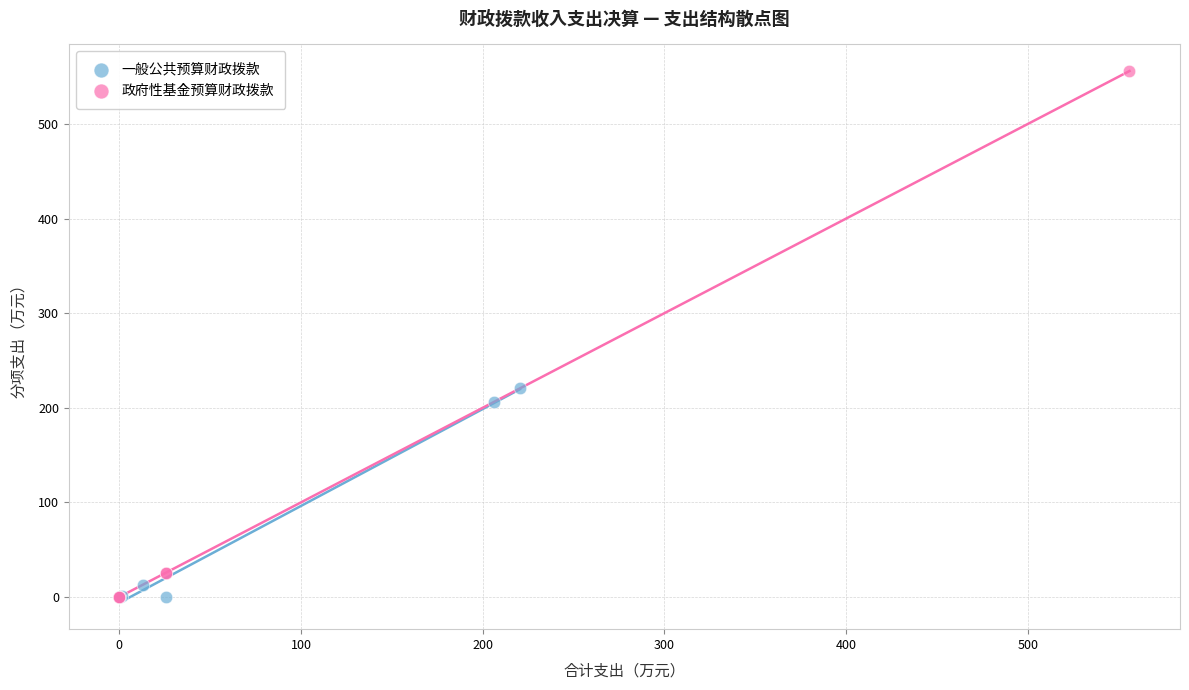

Which series contains the highest Y value?

政府性基金预算财政拨款